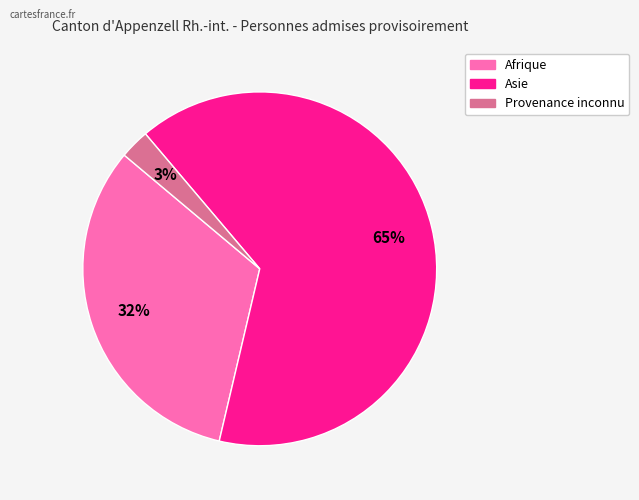

To the nearest percent, what is the difference between the largest and smallest slice percentages?

62%